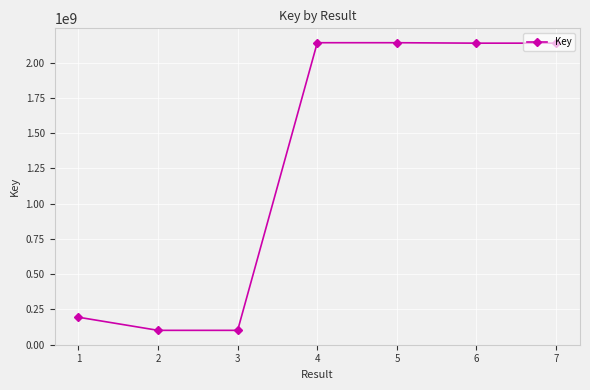

The value at 3 is 101036746. True or false?

True